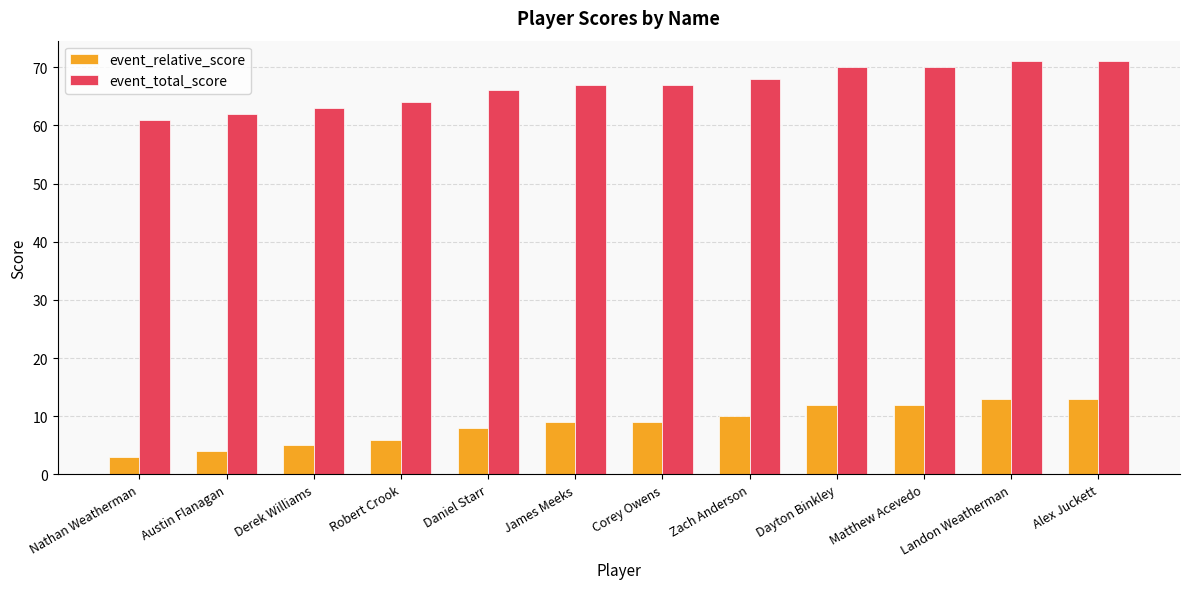

Is the value of event_total_score at Landon Weatherman greater than the value of event_relative_score at Alex Juckett?

Yes